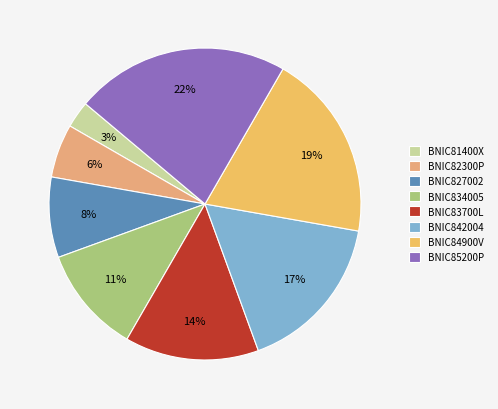

How many segments does this pie chart have?

8